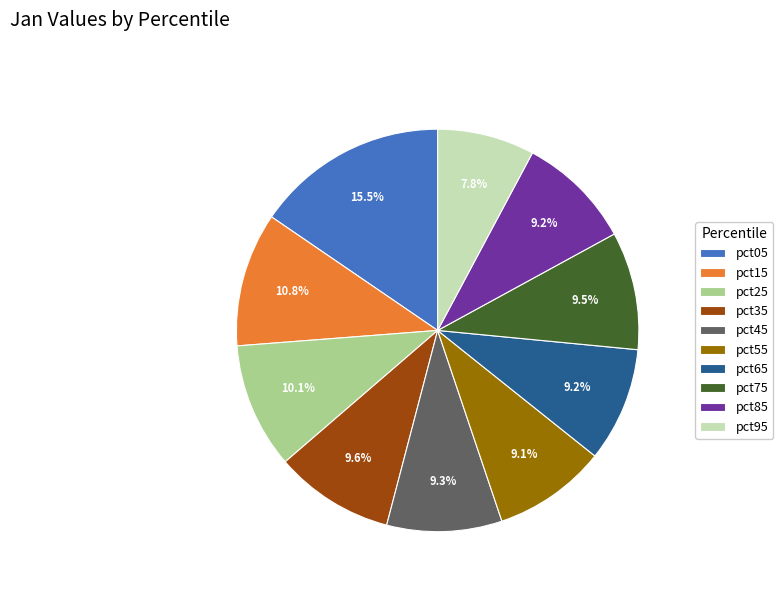

Which category has the smallest portion of the pie?

pct95